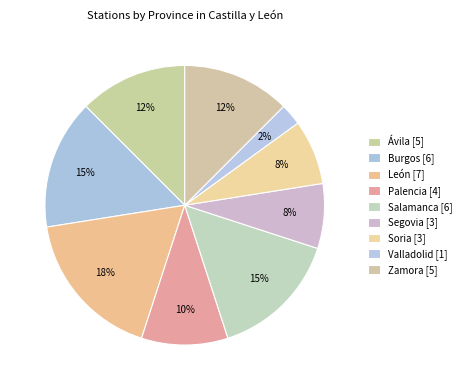

Between Segovia and León, which is larger?

León